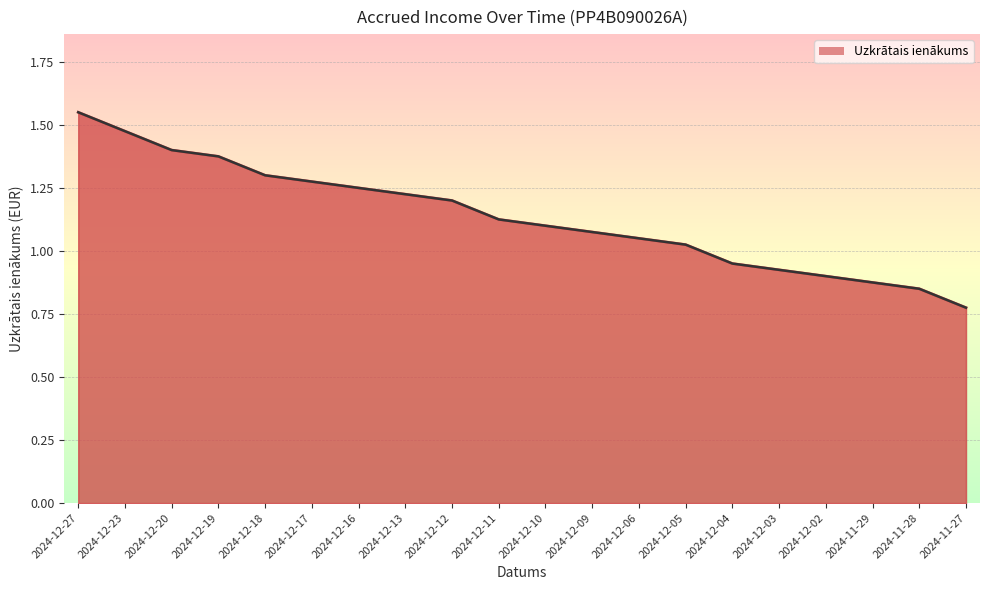

What is the label of the 7th point from the right?

2024-12-05